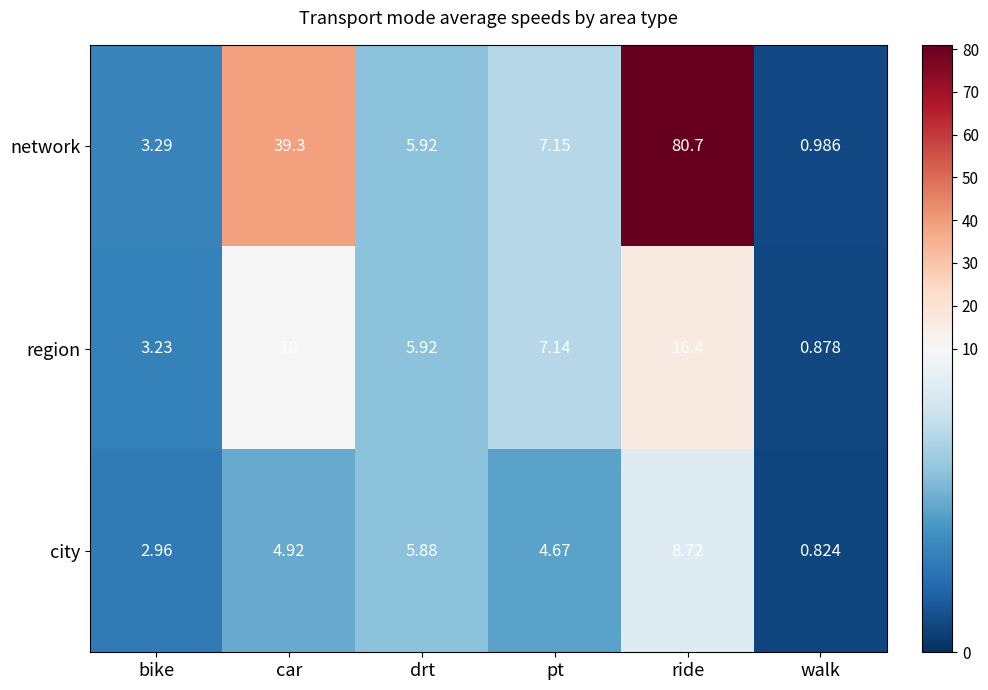

What is the spread (max minus min) of values at walk?

0.2